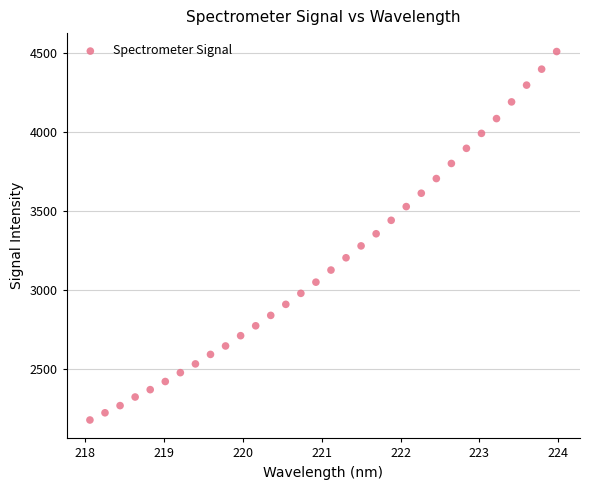

What is the range of Y values (max minus min)?

2335.2